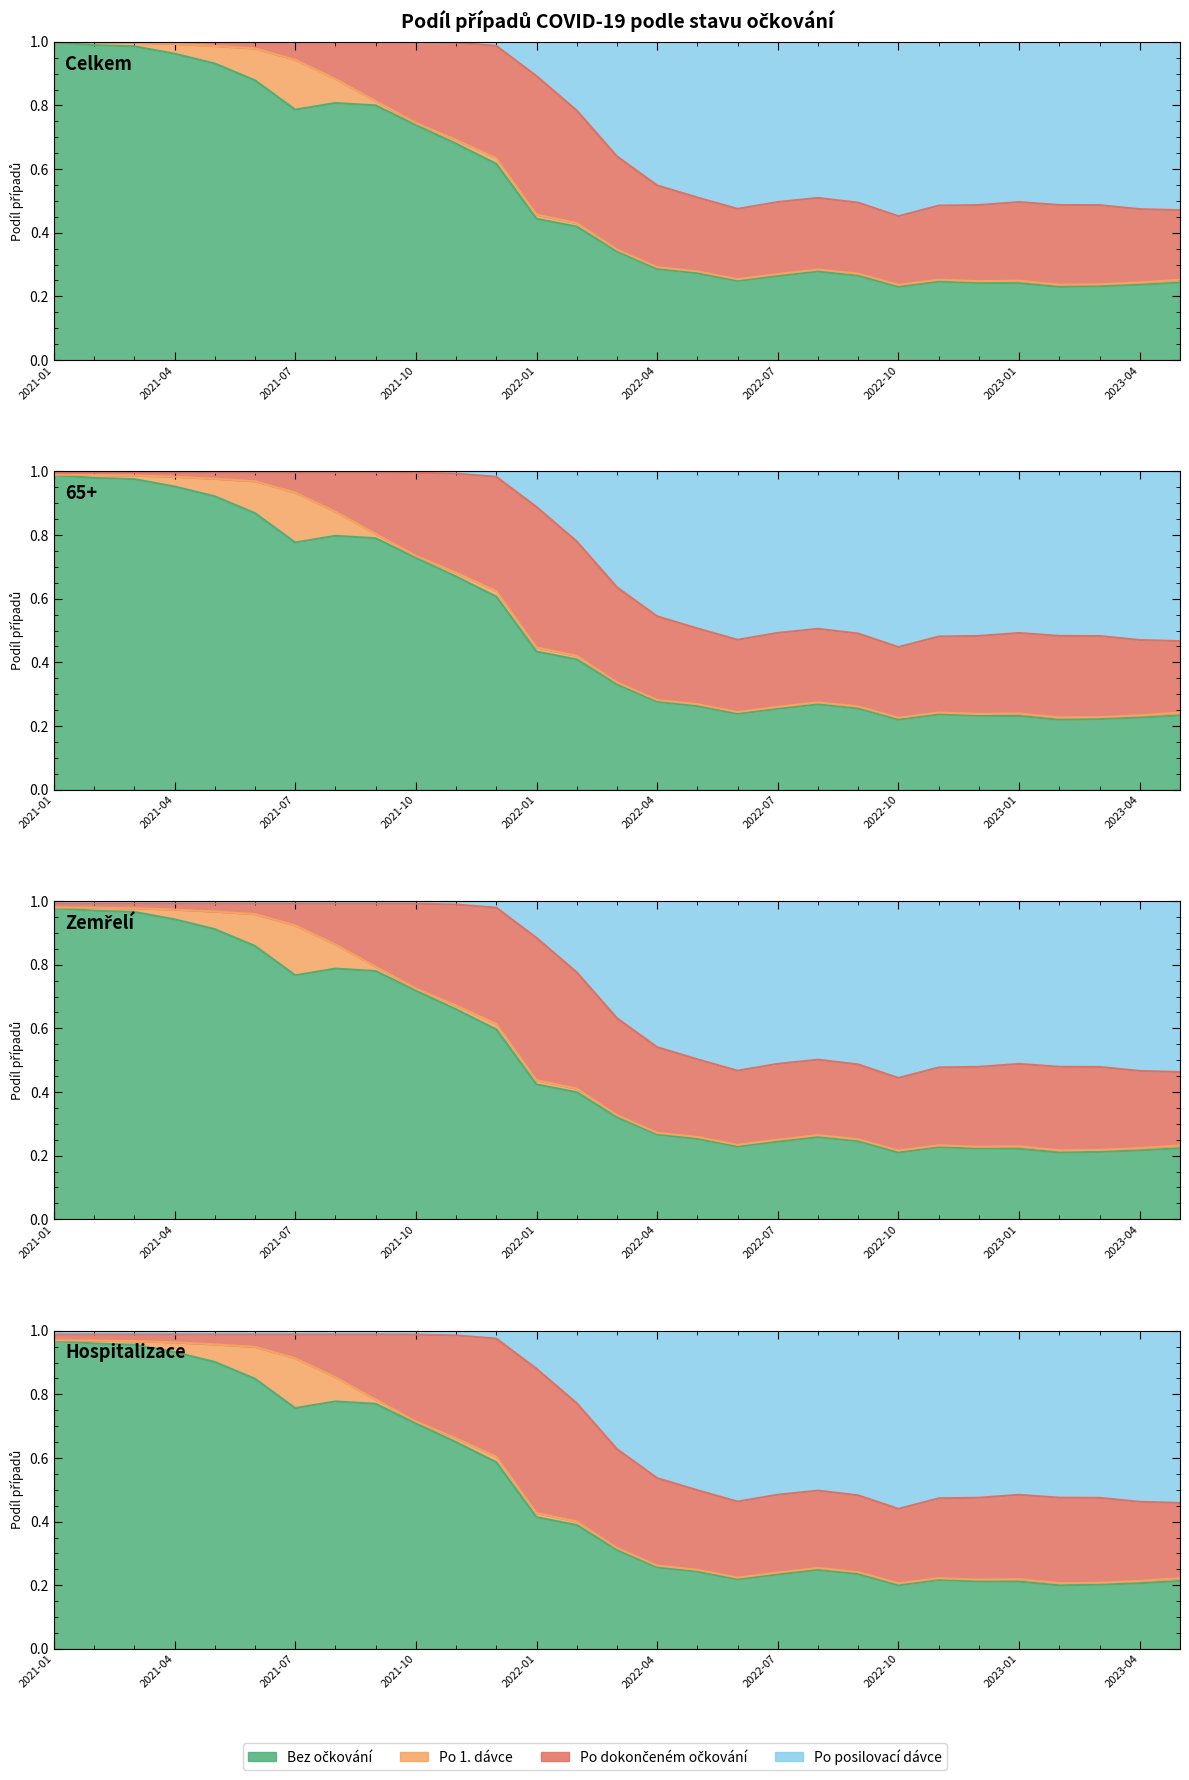

What is the smallest value displayed?

0.2